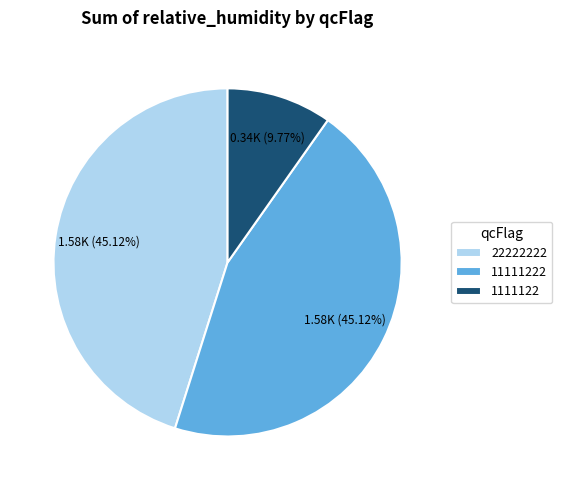

What percentage is the 11111222 slice, to the nearest percent?

45%